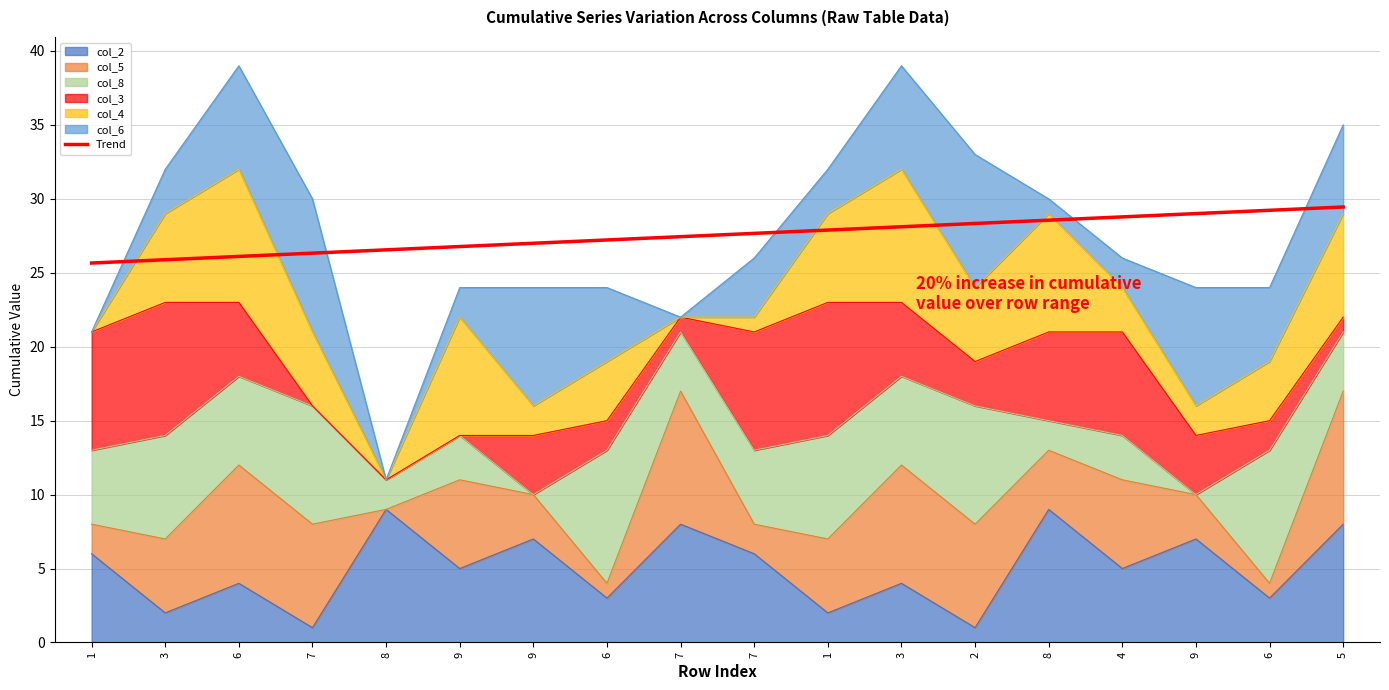

Where is the data nearest to the value 27?

9